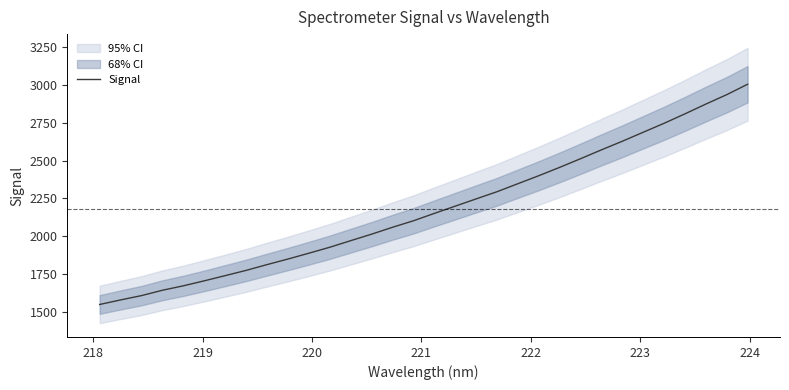

What is the maximum value for Signal?

3004.6